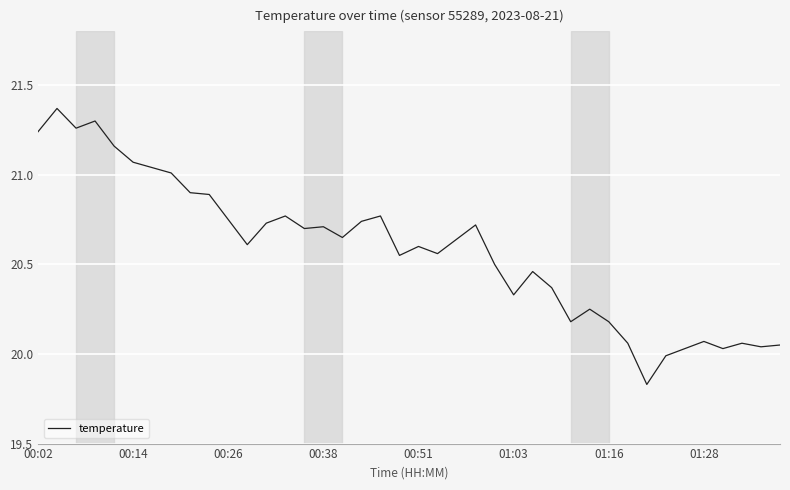

What is the difference between the maximum and minimum values?

1.5